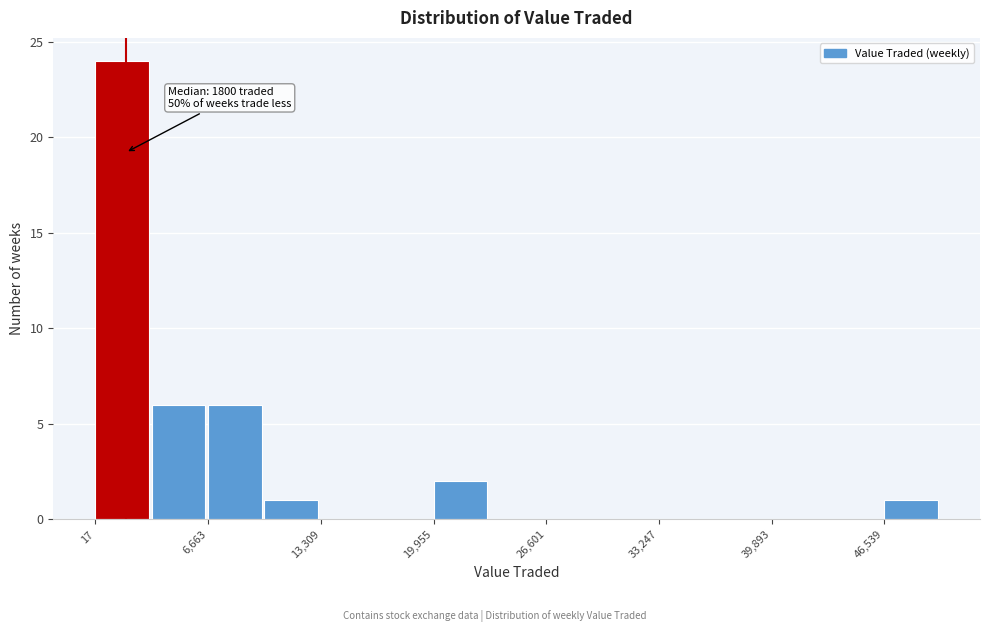

Around what value on the x-axis is the tallest bar? Give the approximate position of its centre, as read against the axis.

2000